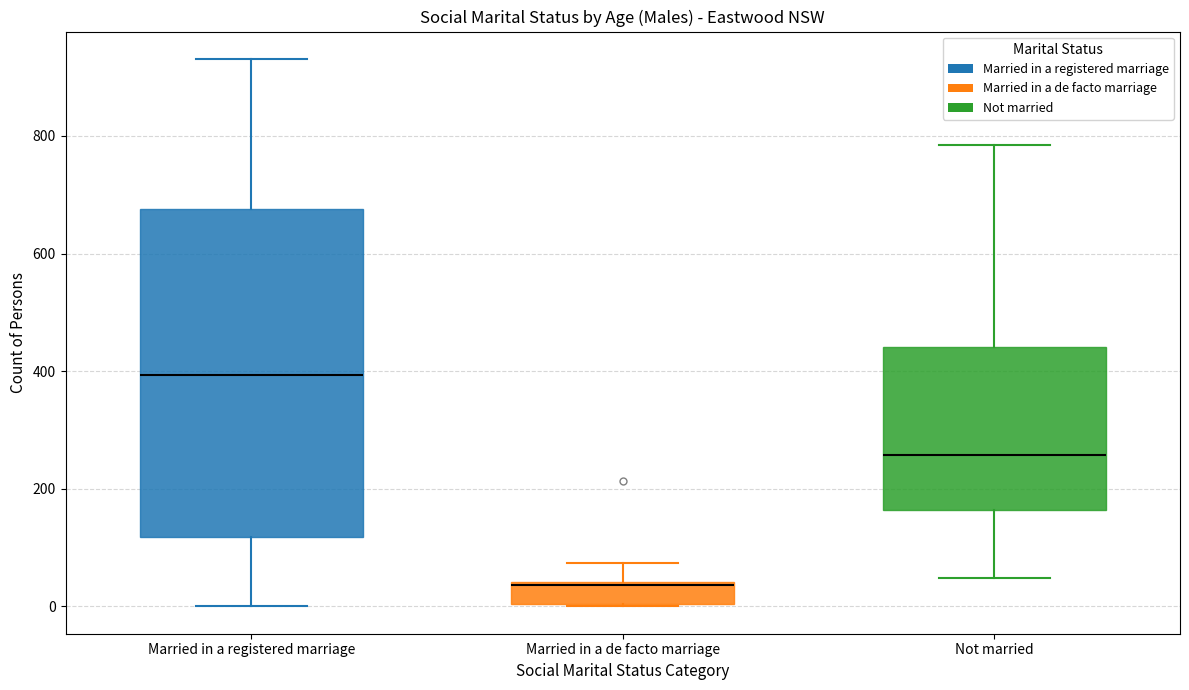

Where is the lower edge of the box for Married in a registered marriage on the y-axis? The values are not printed on the chart, so give them approximately, as read against the axis.

120